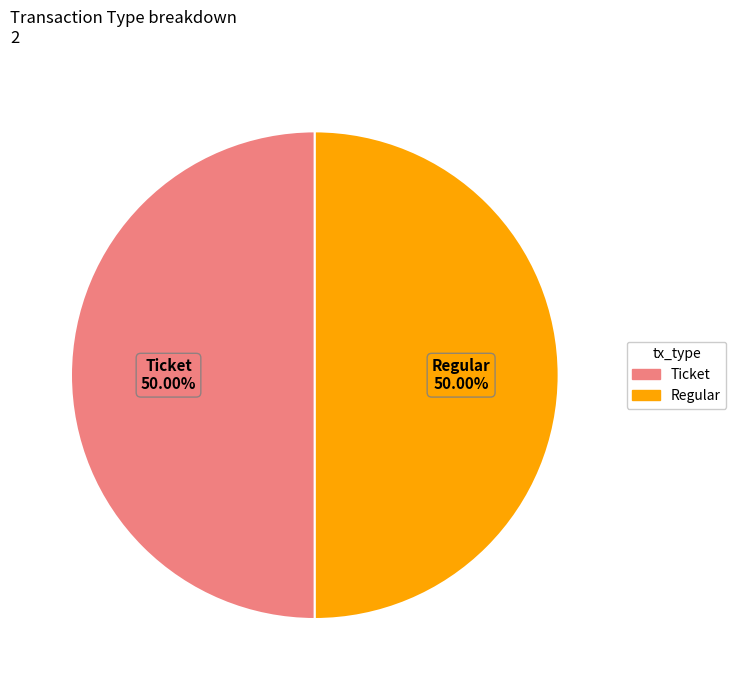

Is the sum of Regular and Ticket greater than half?

Yes